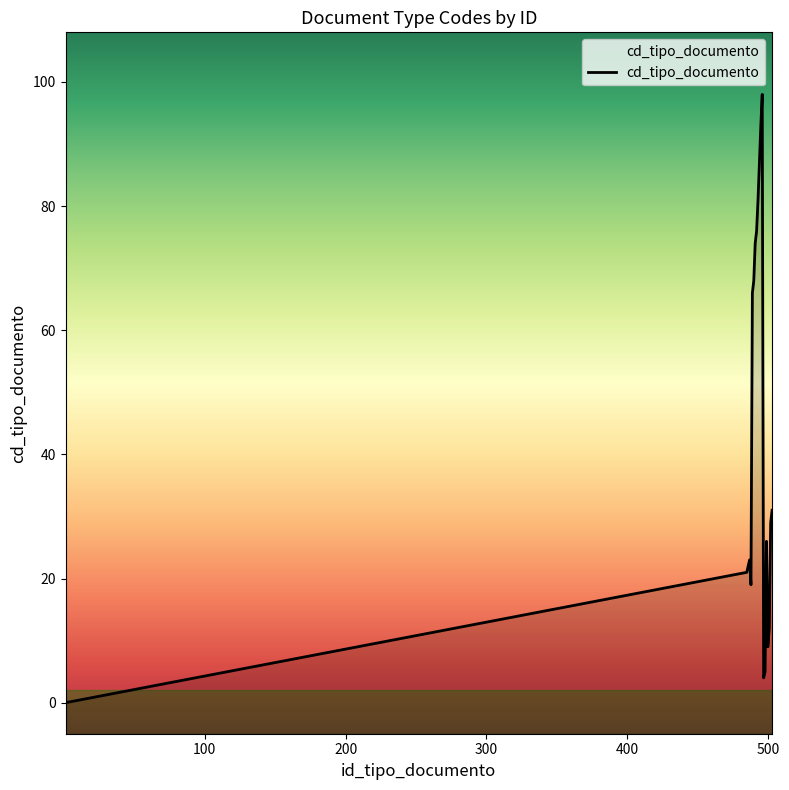

Reading left to right, extract all data points from this chart.

0	21	22	23	19	66	68	74	76	81	87	93	98	4	5	26	9	12	29	31